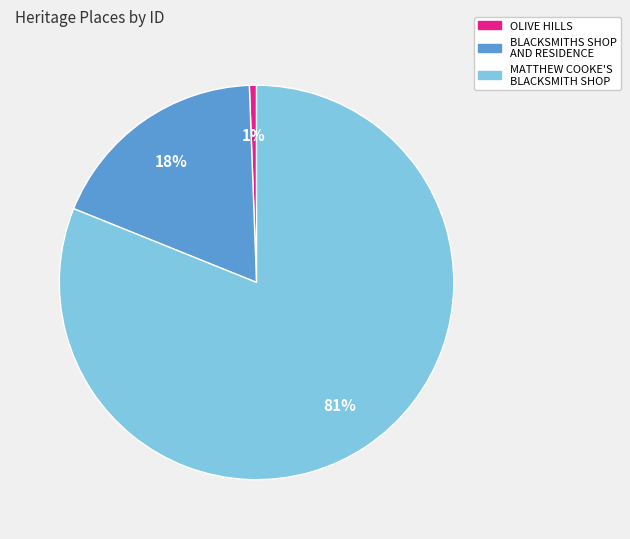

The BLACKSMITHS SHOP AND RESIDENCE slice represents 10% of the pie. True or false?

False